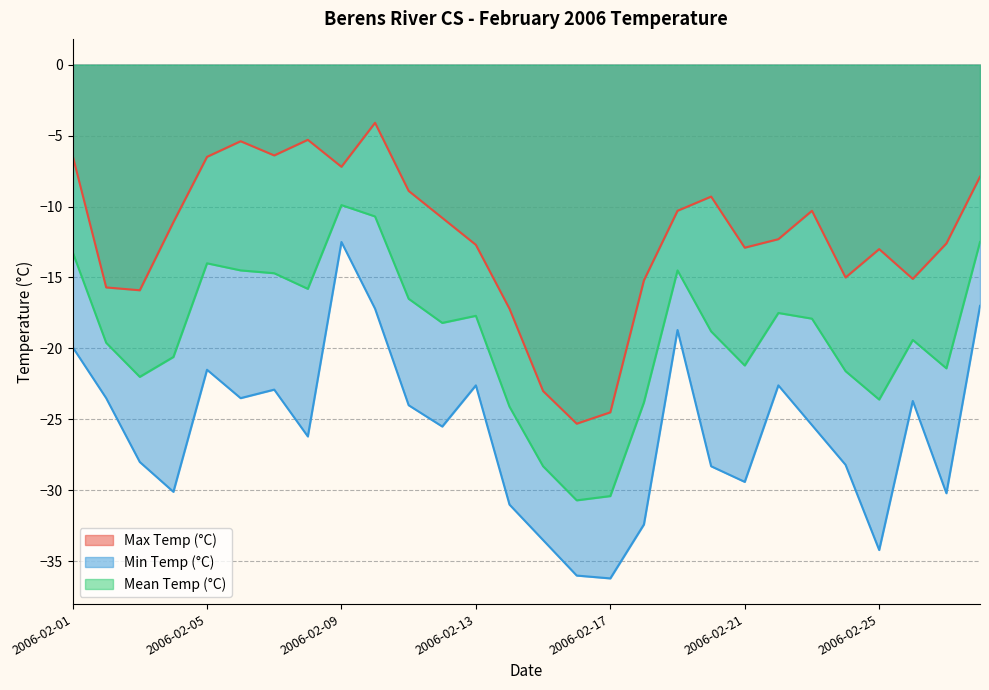

What is the maximum value shown in the chart?

-4.1